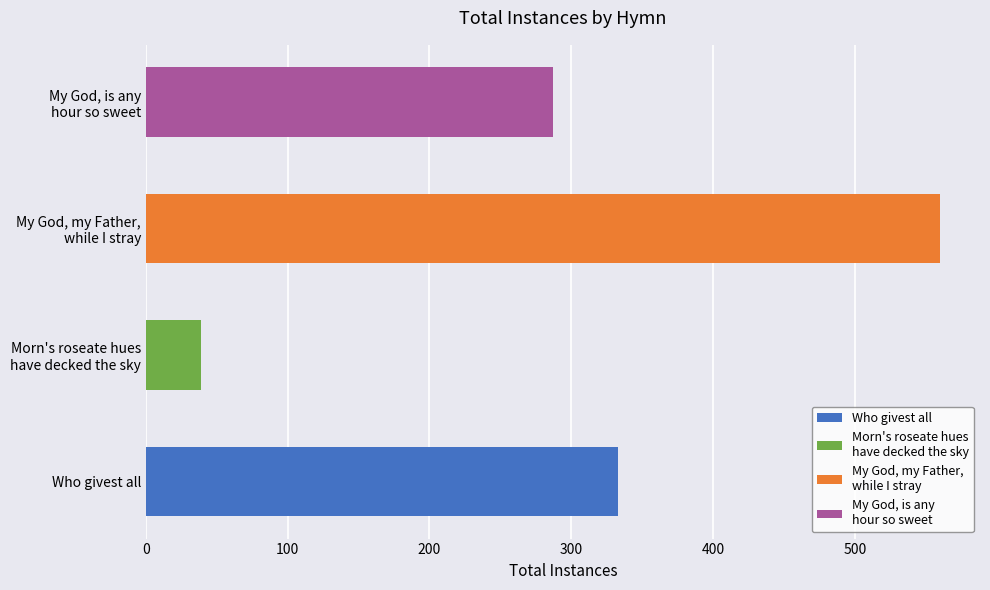

Which label corresponds to the smallest value in the chart?

Morn's roseate hues
have decked the sky